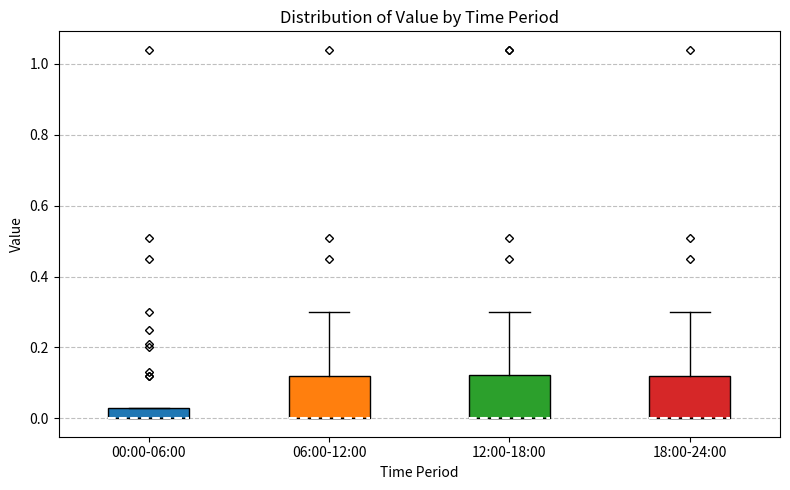

Where is the lower edge of the box for 12:00-18:00 on the y-axis? The values are not printed on the chart, so give them approximately, as read against the axis.

0.00